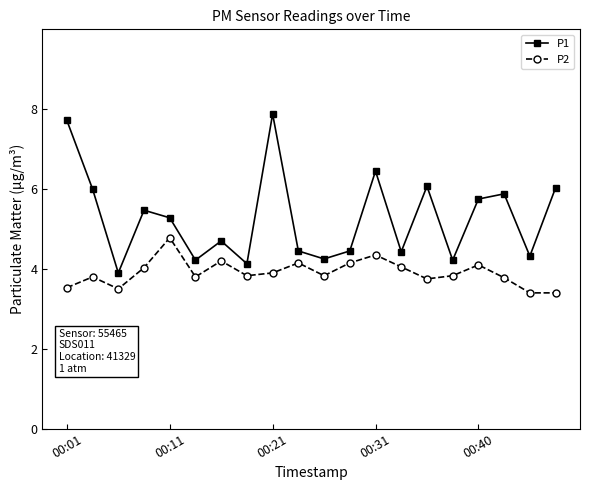

True or false: P1 and P2 cross at least once.

False